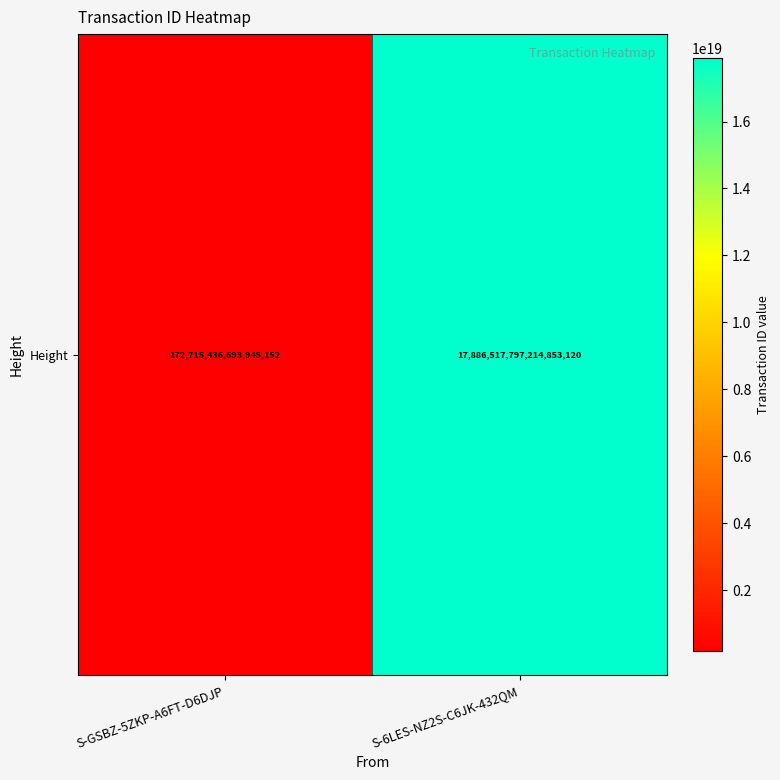

What is the sum of all values?

18059233233908797440